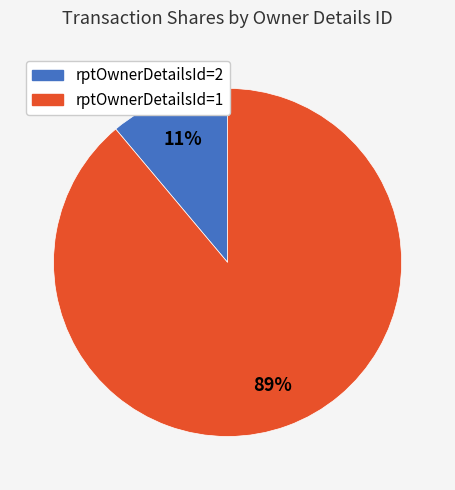

Is there any slice that represents more than half of the pie?

Yes